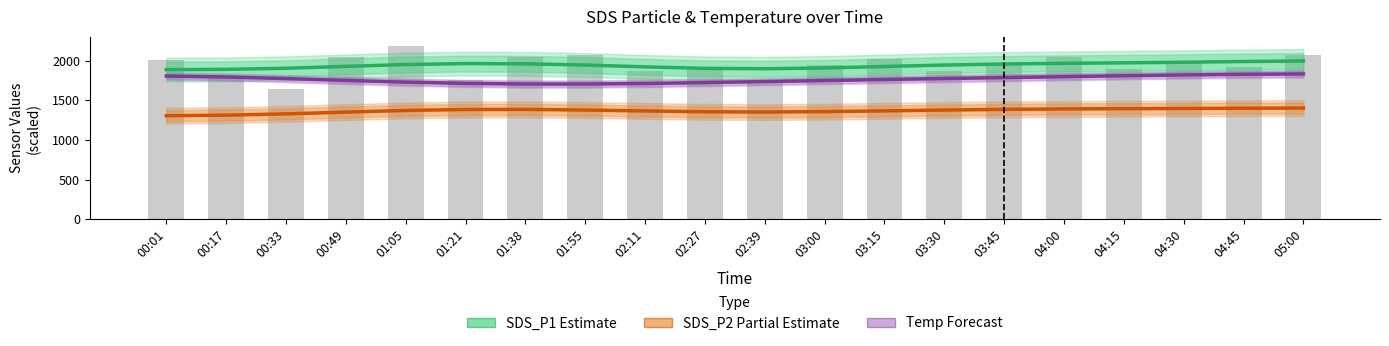

Where is SDS_P1 (Estimate) nearest to the value 1943?

01:55